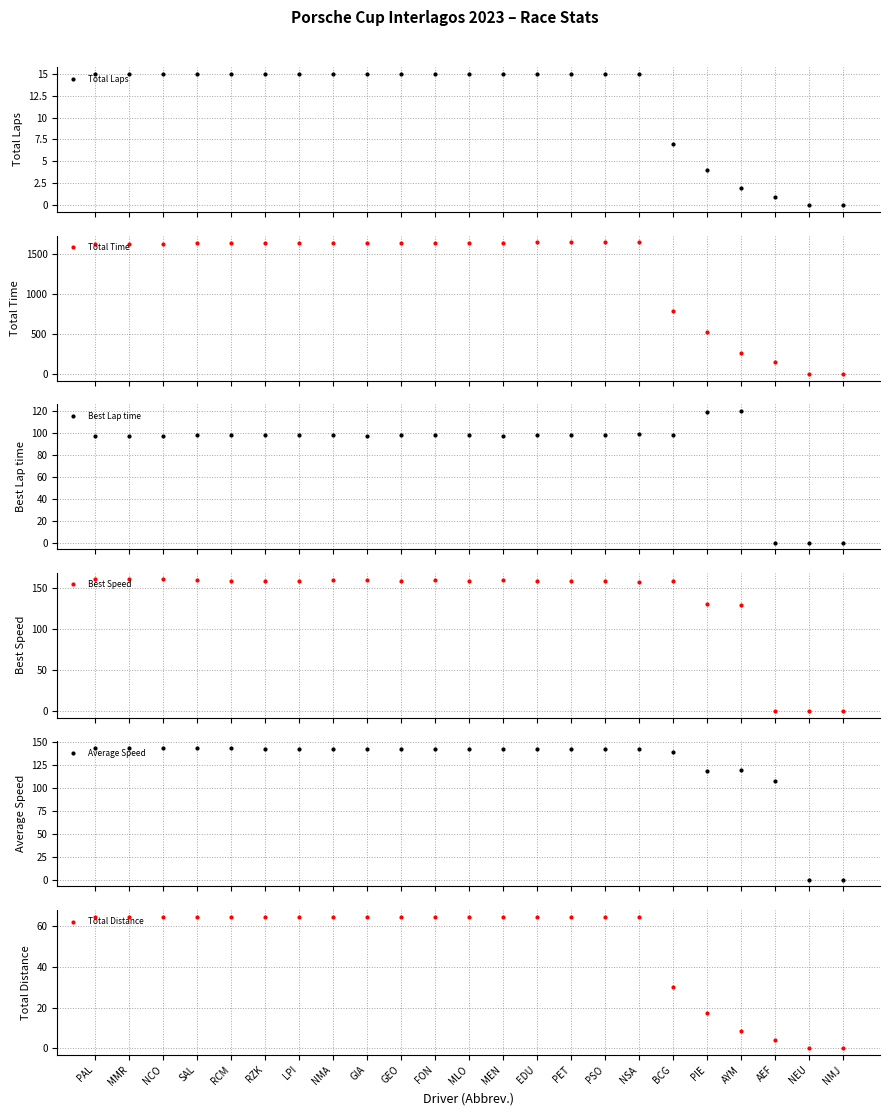

Where is Total Distance nearest to the value 32?

BCG